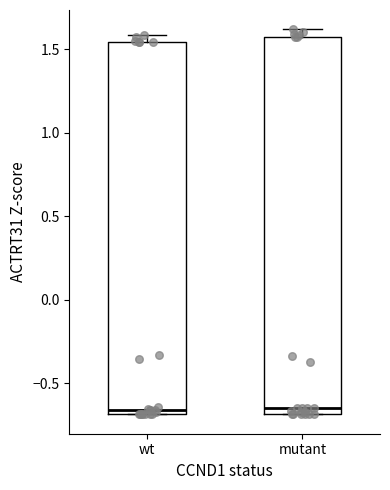

Reading left to right, transcribe this box plot: for each box, give where its median line is, the range the box spans, and where its two whiskers end, as read against the y-axis. The values are not printed on the chart, so give them approximately, as read against the axis.

wt: median -0.65, box -0.70 to 1.55, whiskers -0.70 to 1.60
mutant: median -0.65, box -0.70 to 1.55, whiskers -0.70 to 1.60